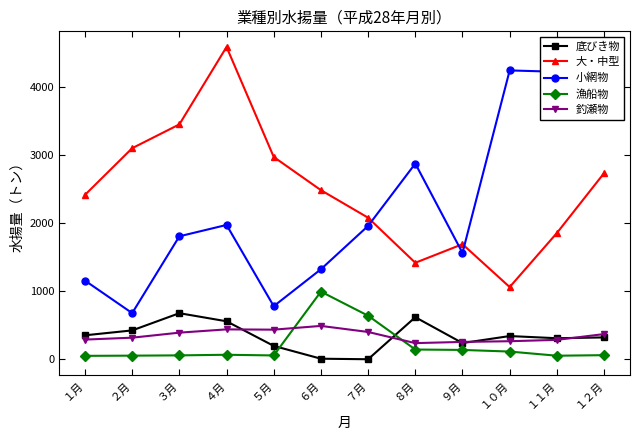

At which label is 小網物 closest to 2565?

８月